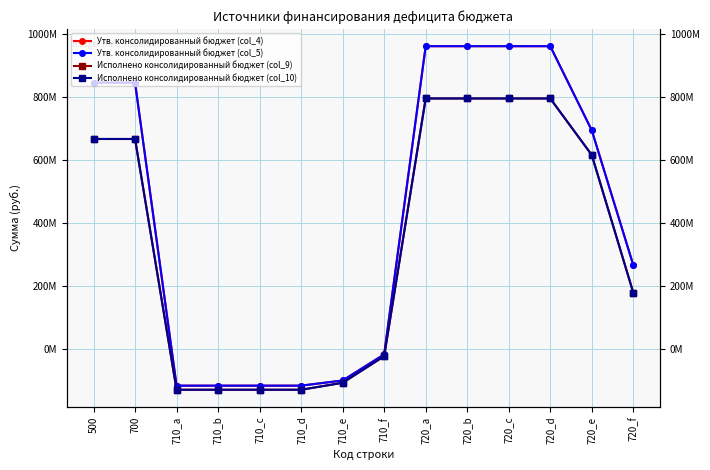

How many values in the Исполнено консолидированный бюджет (col_10) series are below 615725393?

7